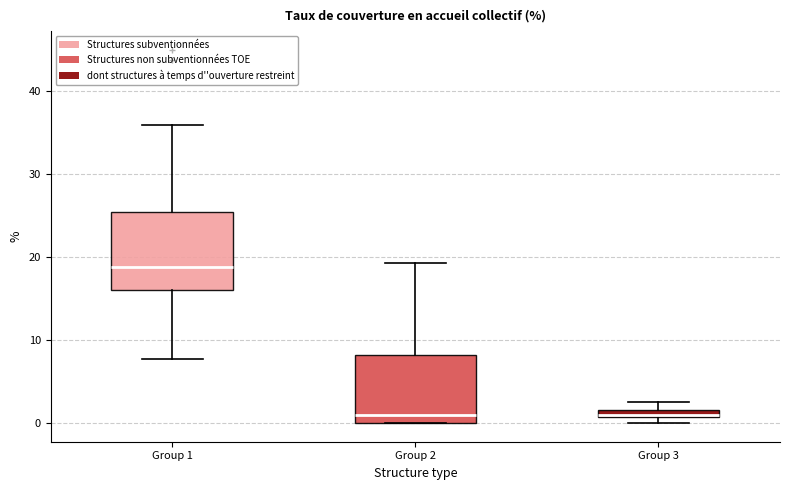

Where does the lower whisker of the box for Group 1 end on the y-axis? The values are not printed on the chart, so give them approximately, as read against the axis.

8